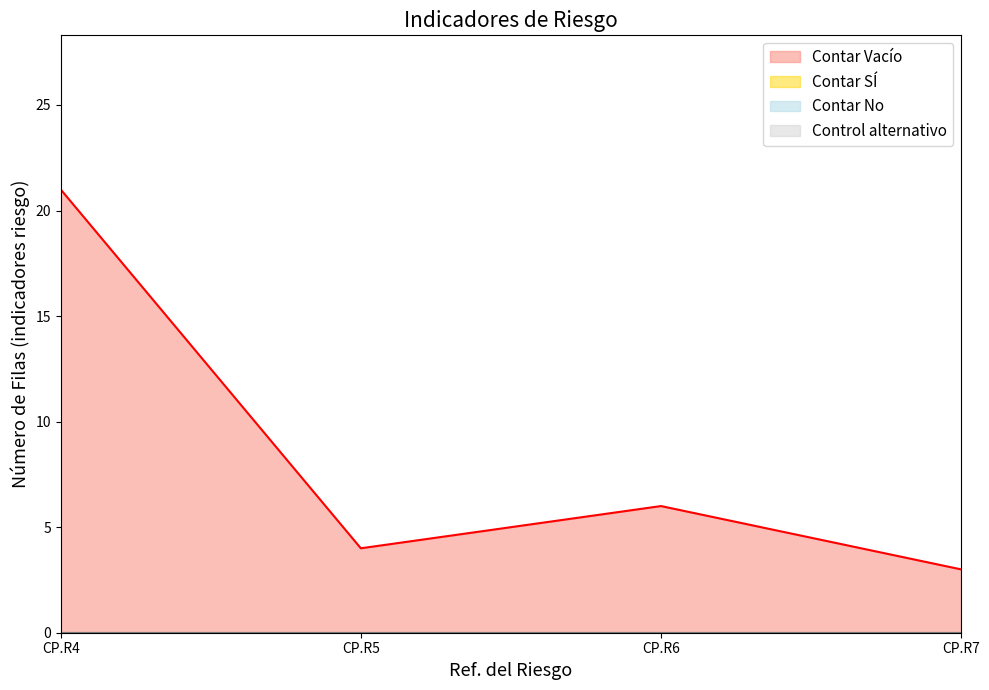

What is the total value across all series at CP.R7?

3